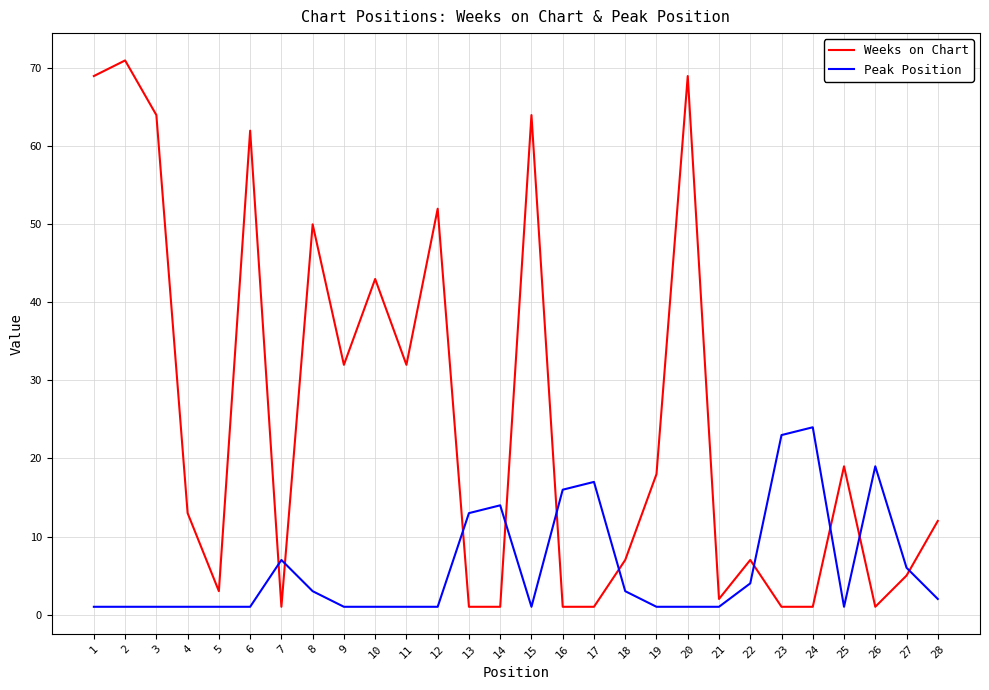

Between 5 and 10, which series saw the biggest shift?

Weeks on Chart